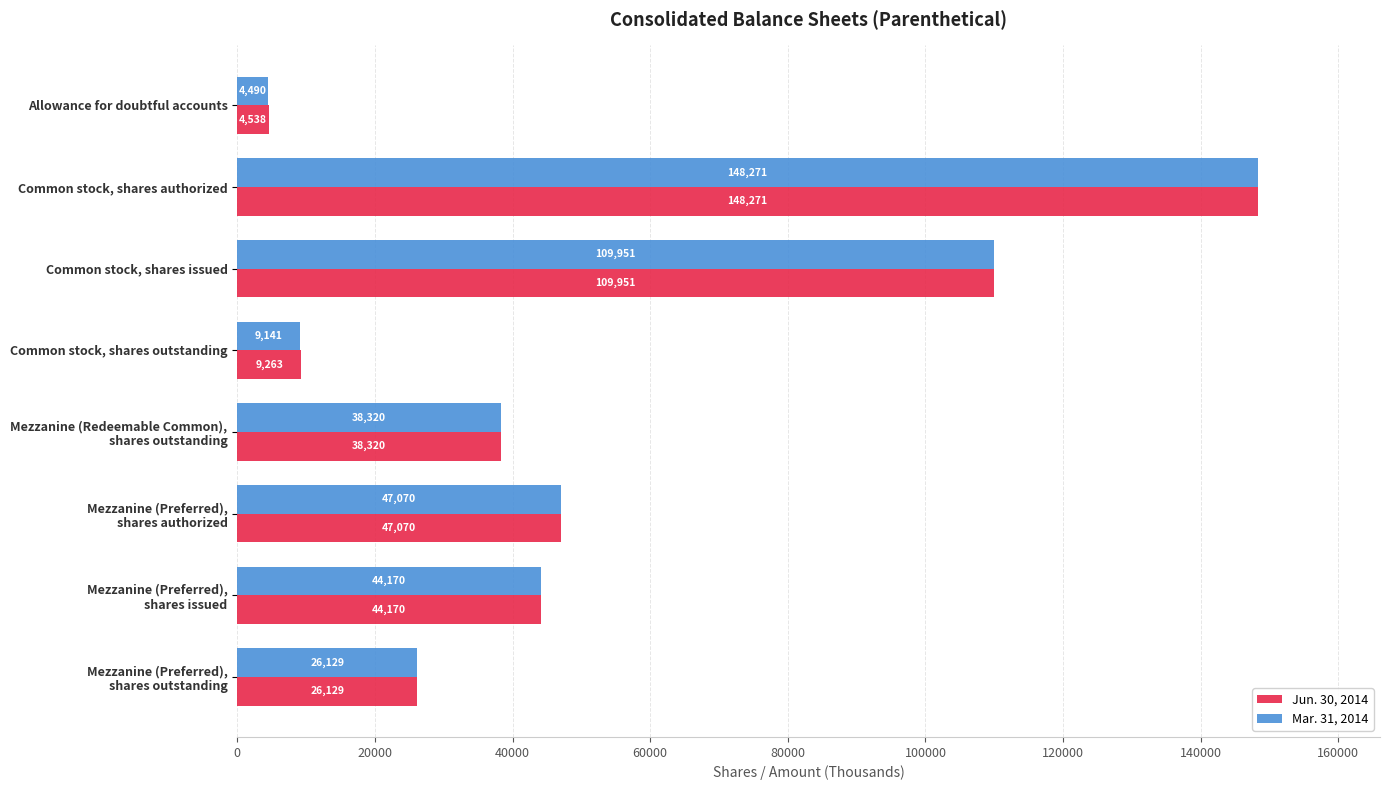

What is the approximate value of Mar. 31, 2014 at Common stock, shares issued, to the nearest 100?

110000